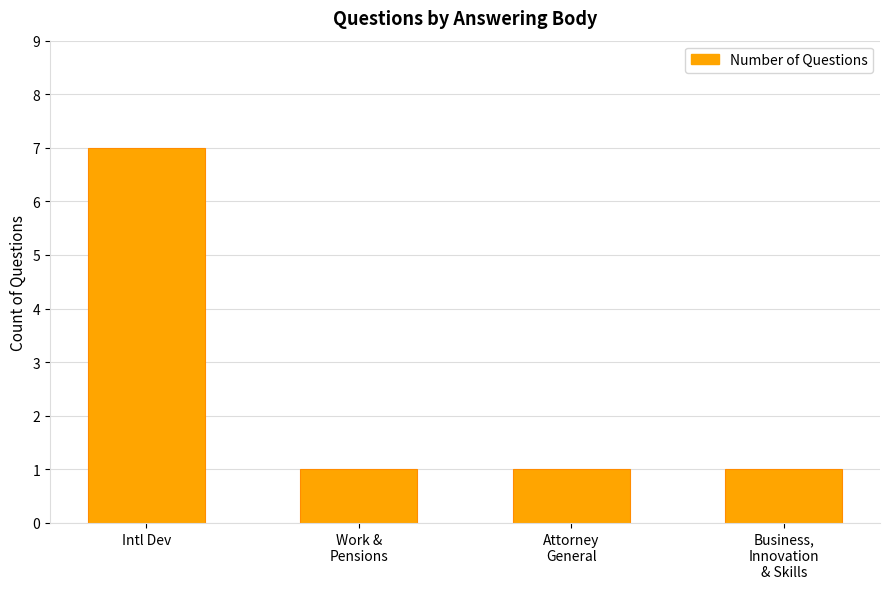

What is the difference between the maximum and minimum values?

6